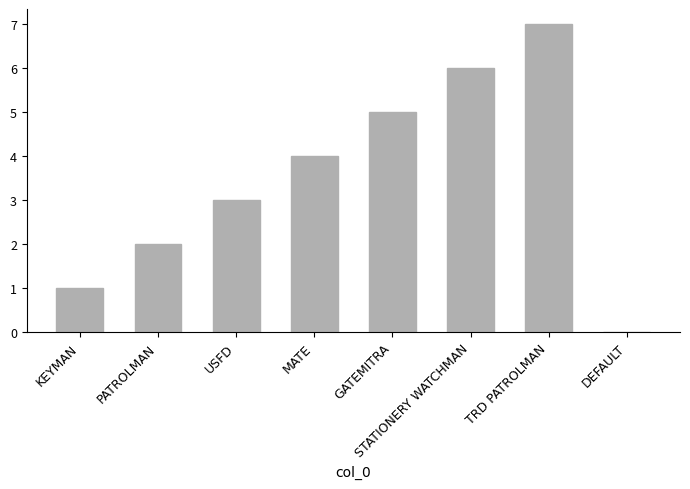

How many values are between 2 and 6?

5